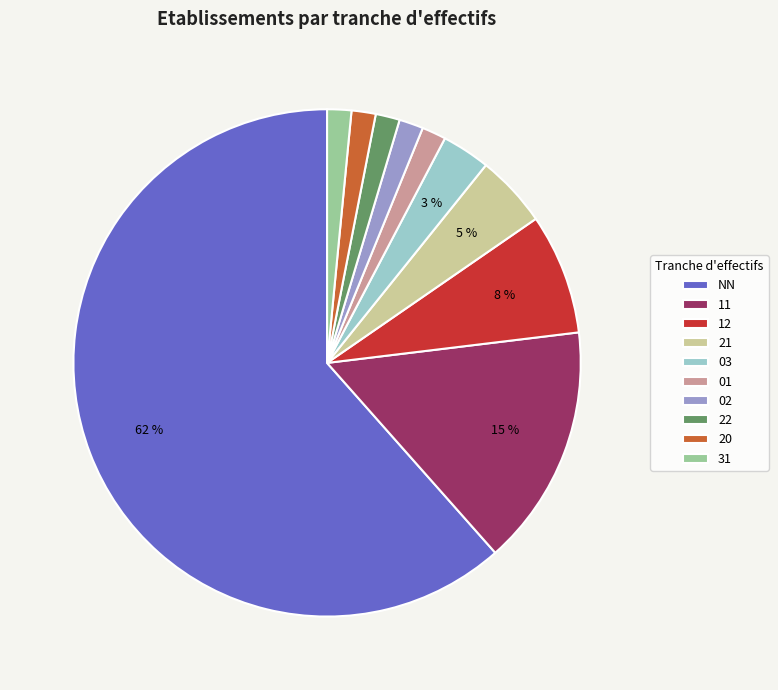

Which category has the biggest portion of the pie?

NN